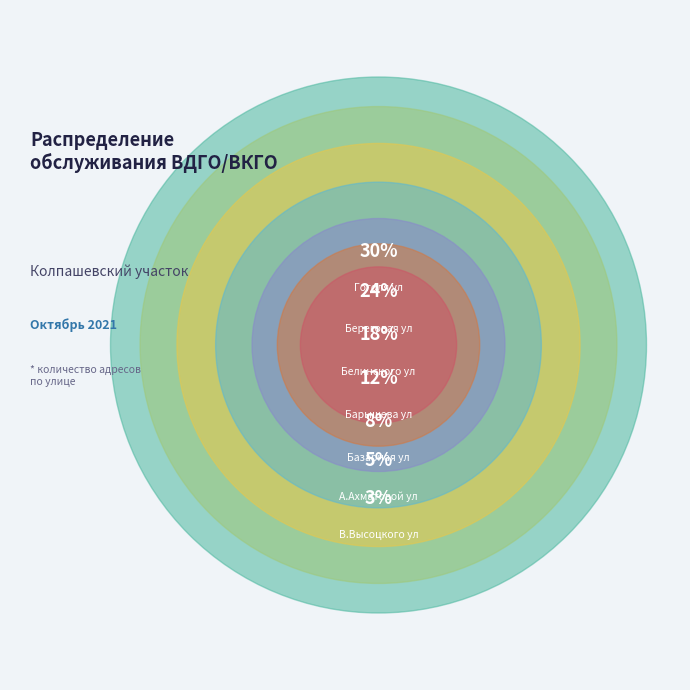

How many segments does this pie chart have?

7